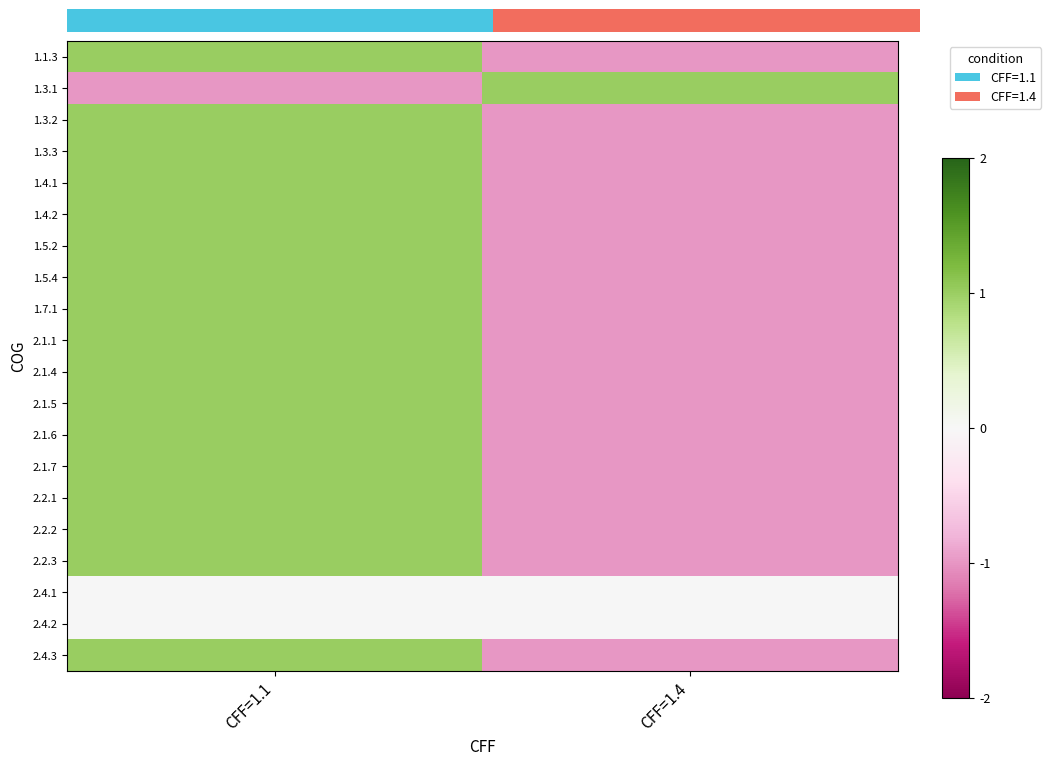

At how many categories does at least one series exceed 0?

2